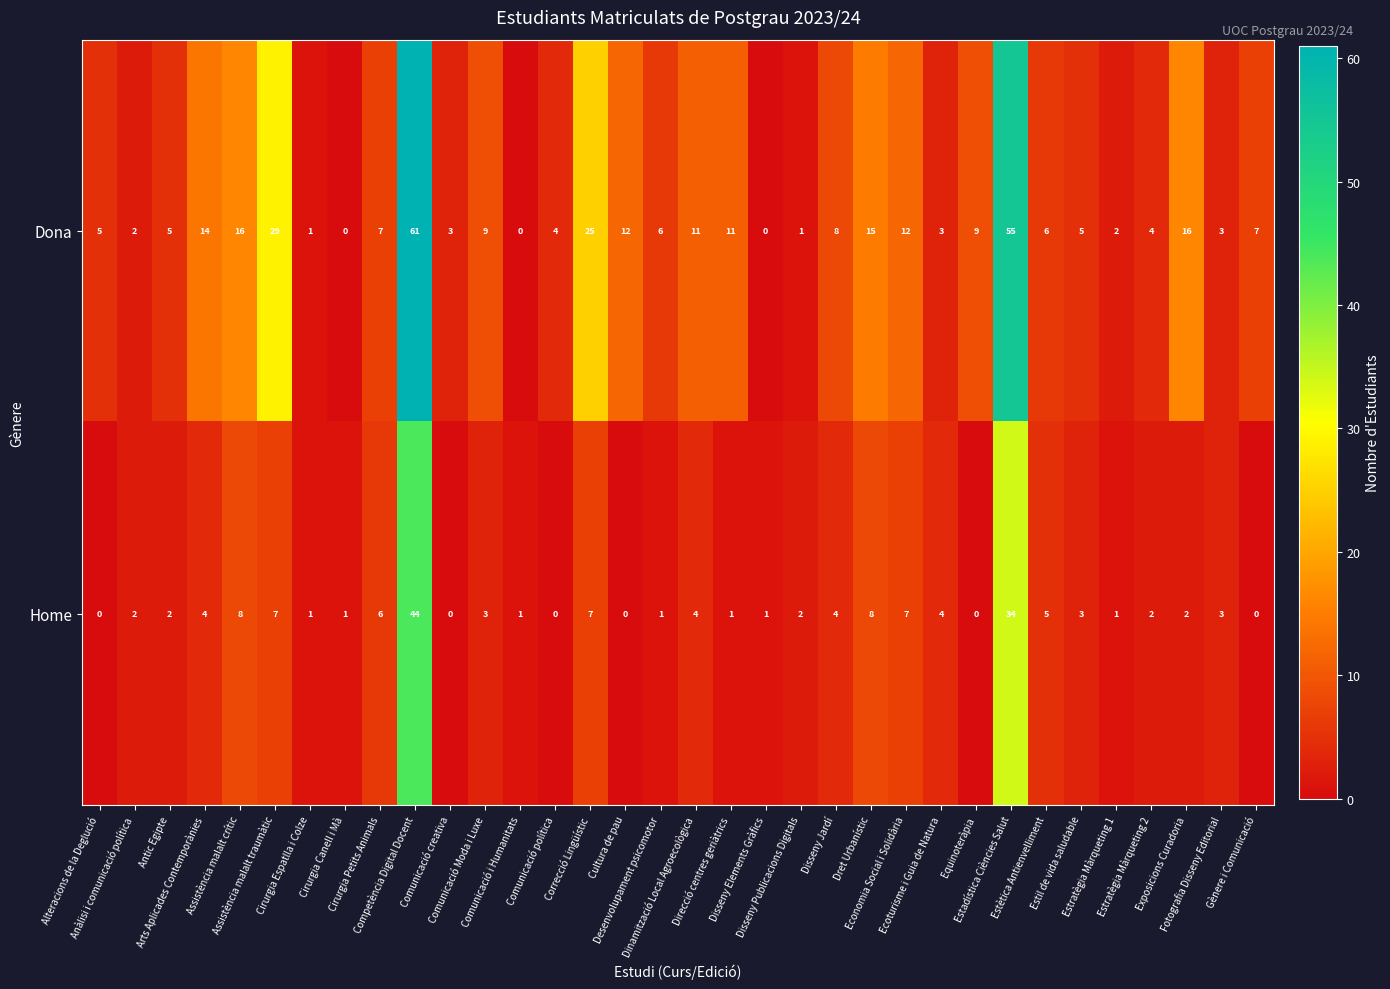

What is the difference between the maximum and minimum values in the Dona series?

61